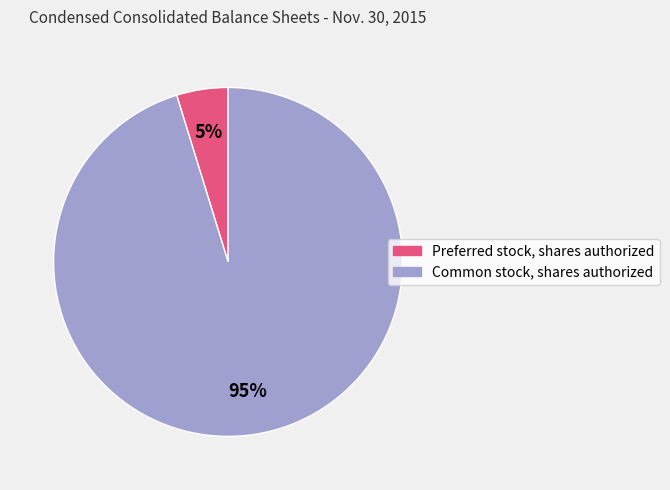

Which category has the smallest portion of the pie?

Preferred stock, shares authorized